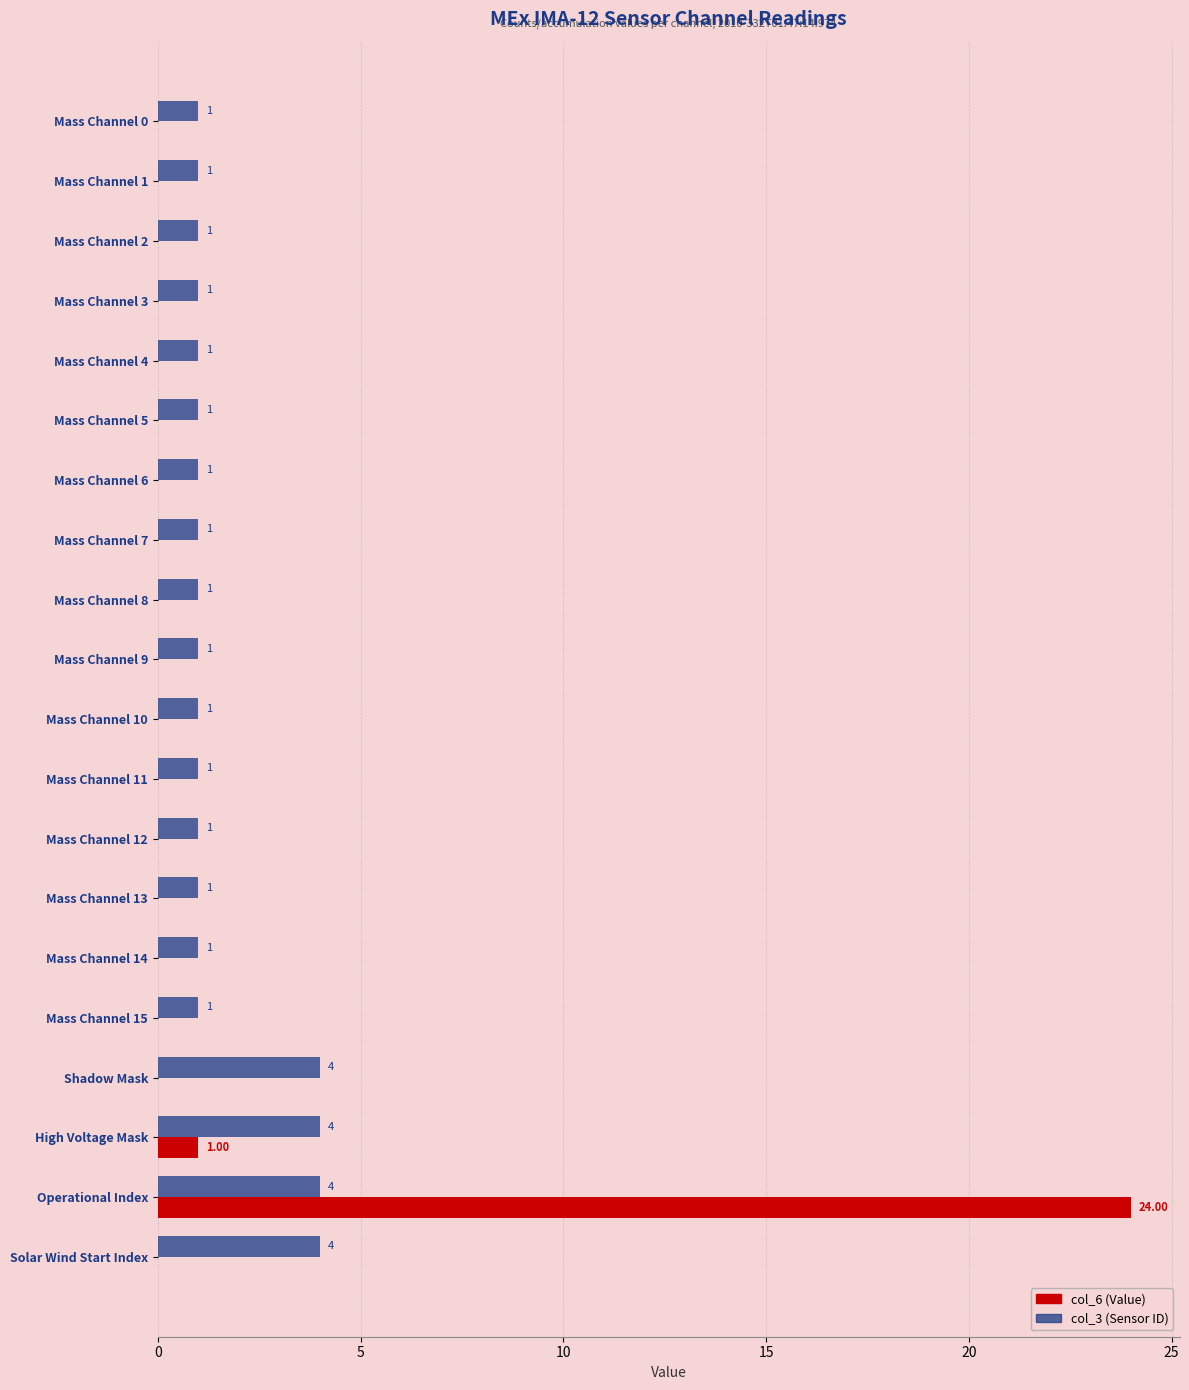

What is the sum of all col_6 (Value) values?

25